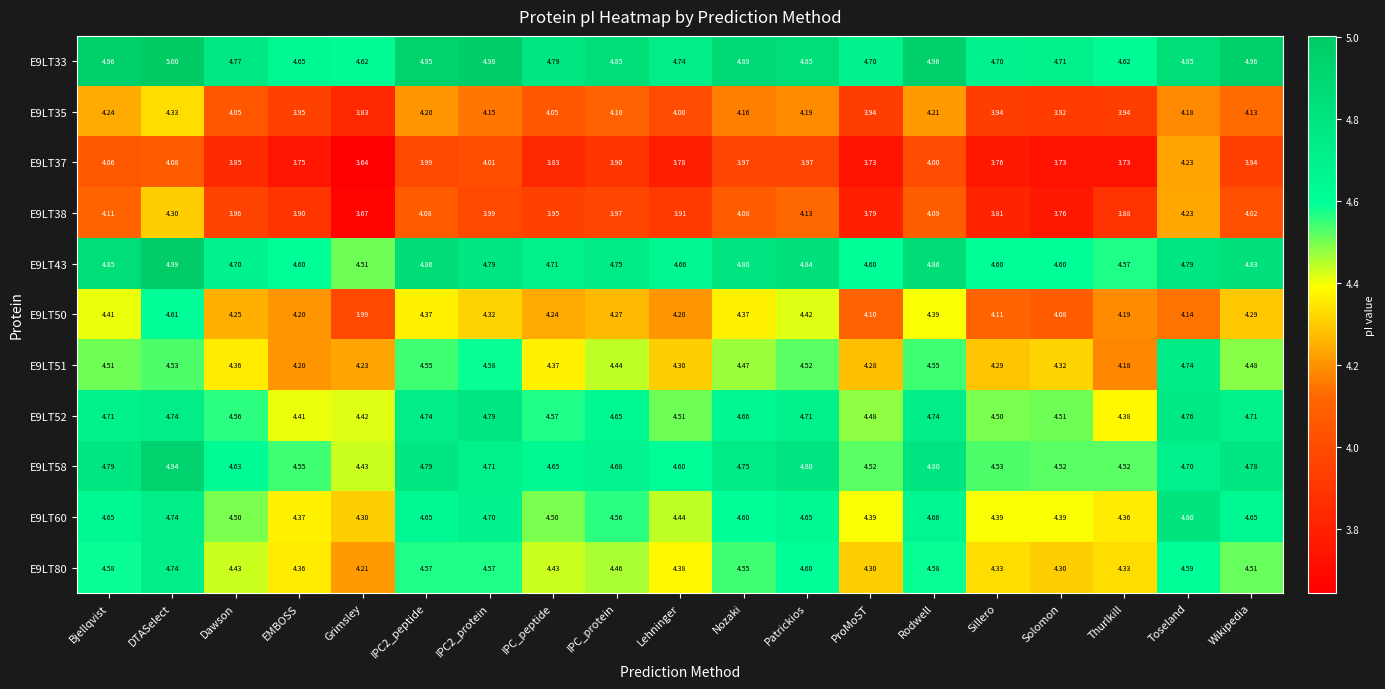

Is the value of E9LT35 at Dawson greater than the value of E9LT43 at Thurlkill?

No